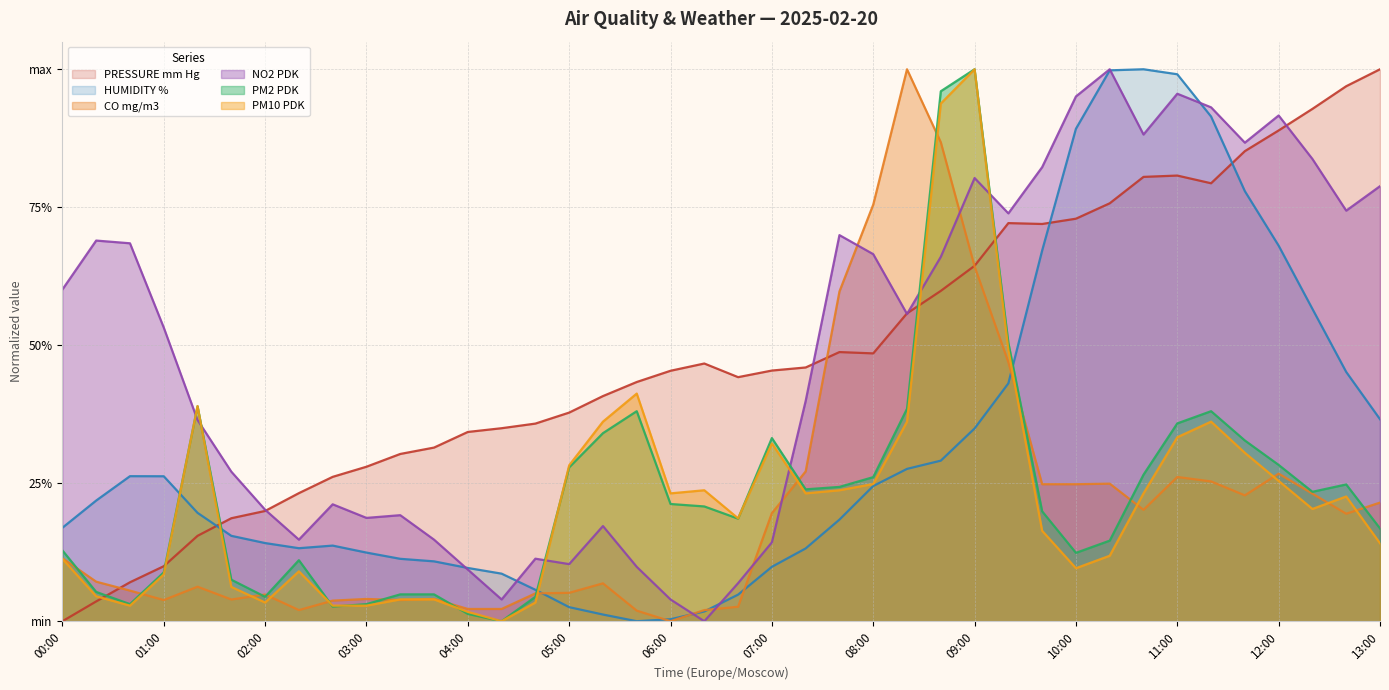

Which series has the largest total across all categories?

PRESSURE mm Hg